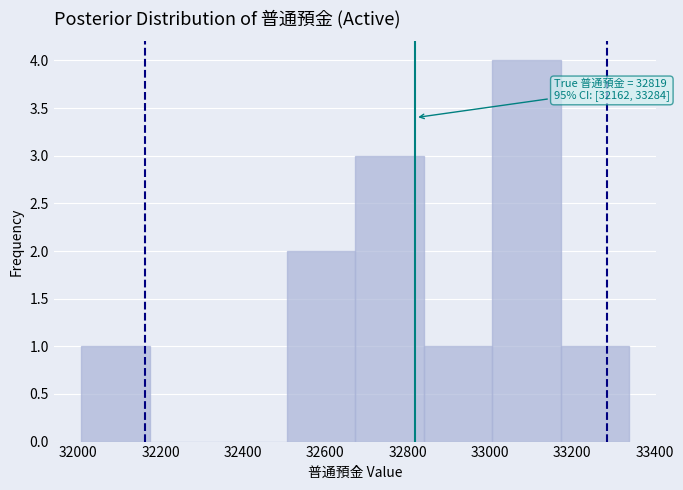

Over which range of the x-axis is the bar tallest?

33000 to 33180